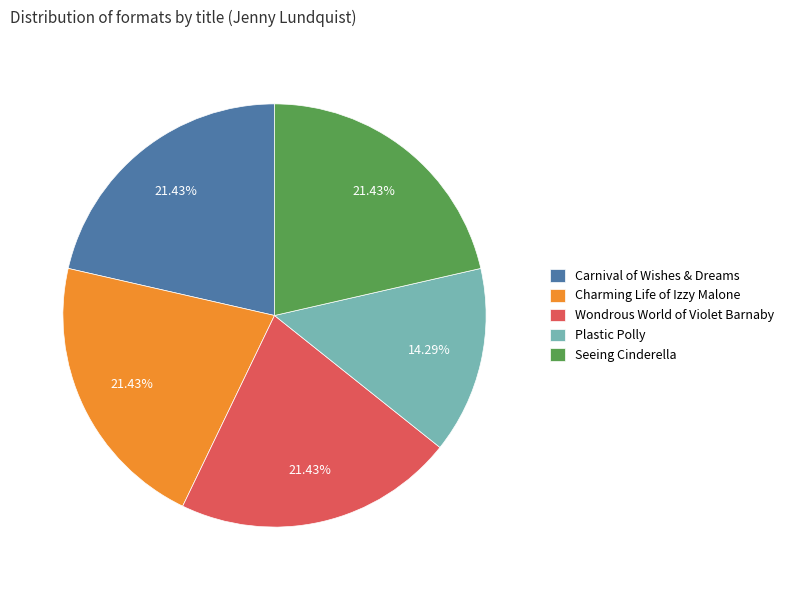

What percentage is the Wondrous World of Violet Barnaby slice, to the nearest percent?

21%